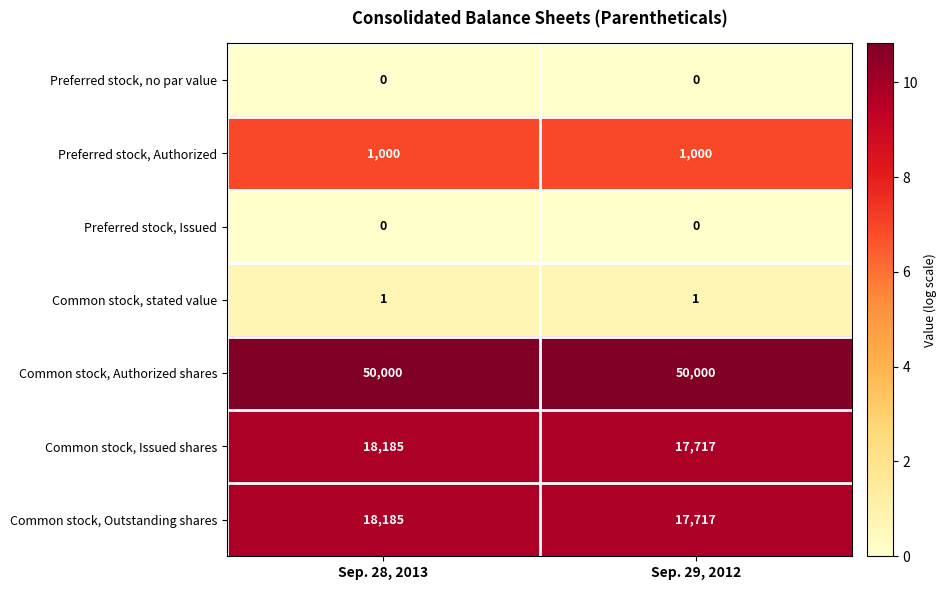

Is it true that Common stock, stated value equals 1 at Sep. 28, 2013?

True